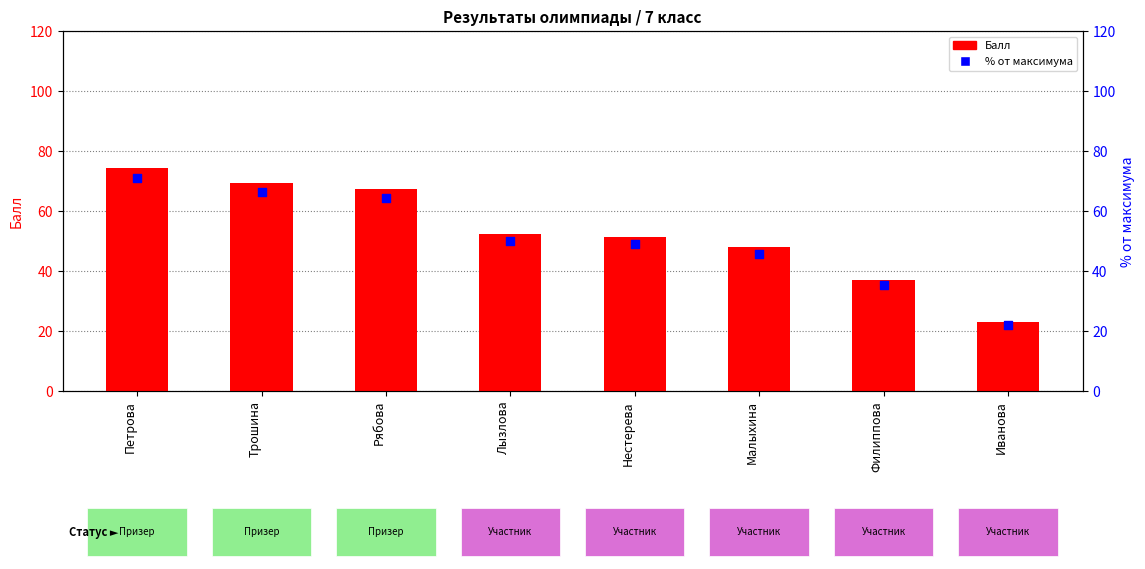

Which series has the largest total across all categories?

Балл